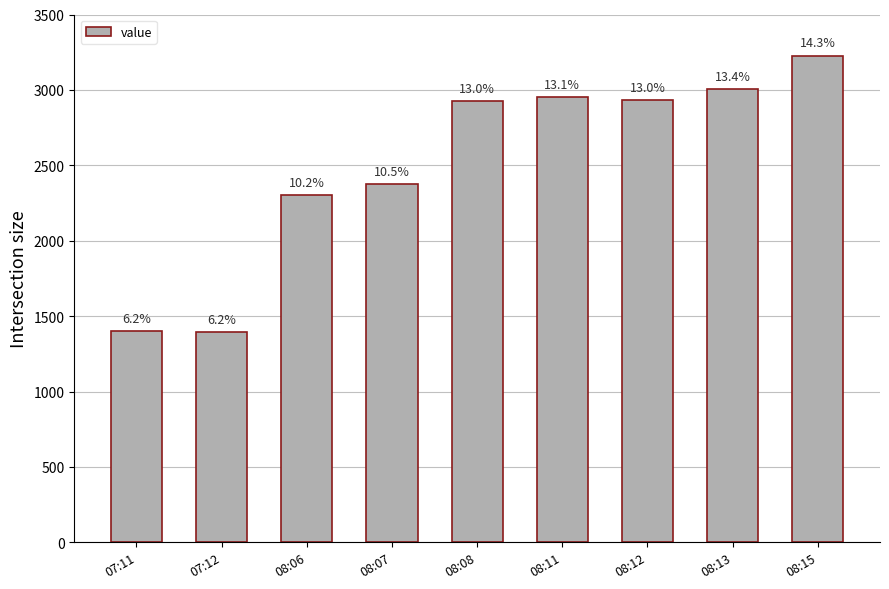

How many bars are there in total?

9